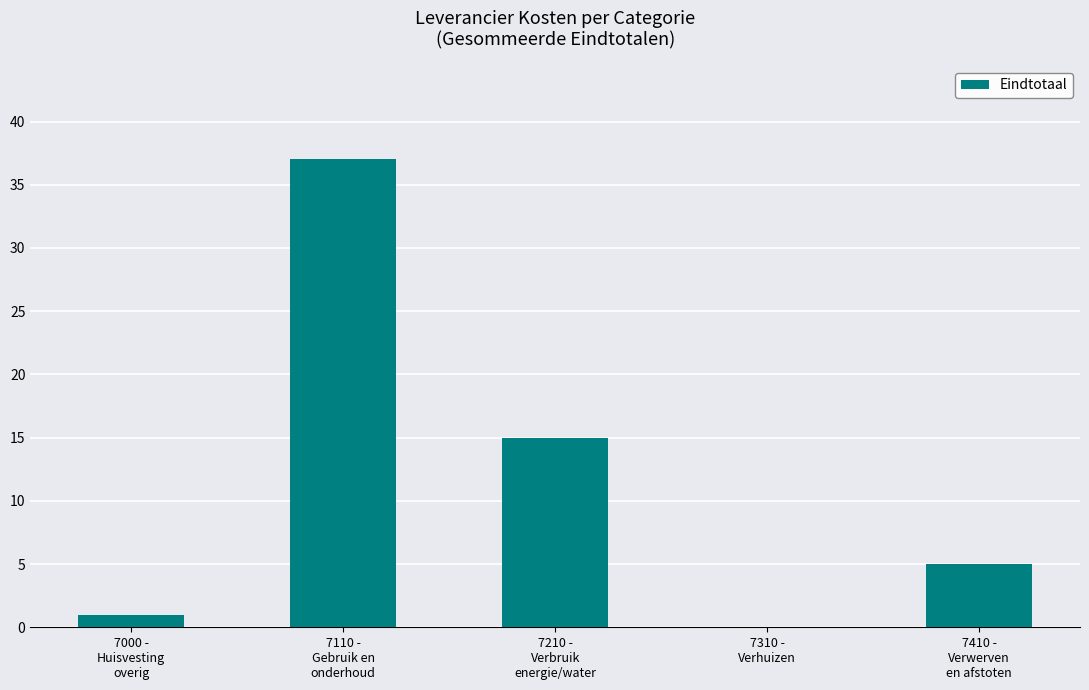

What is the sum of all values?

58